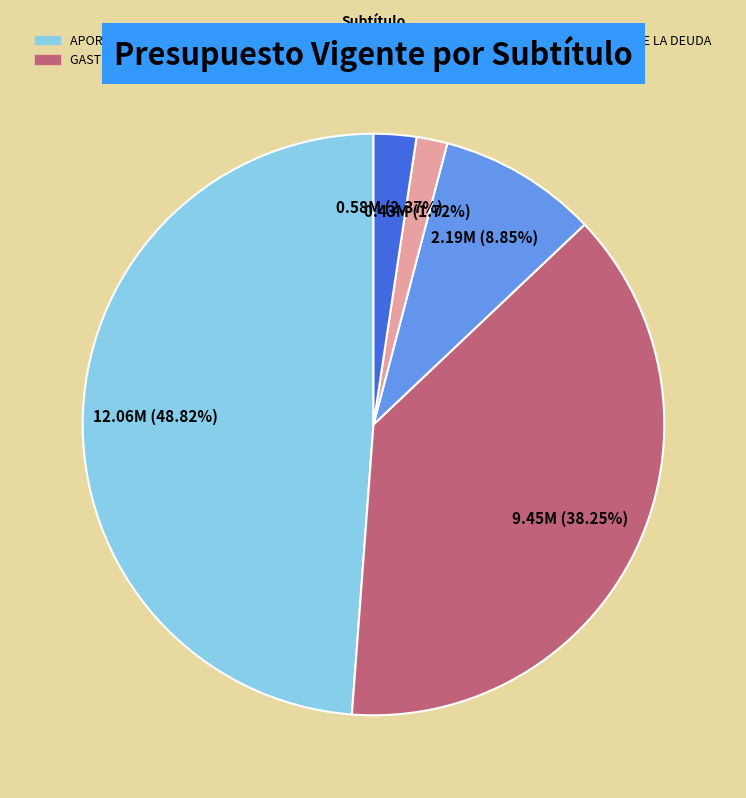

To the nearest percent, what is the average slice percentage?

20%